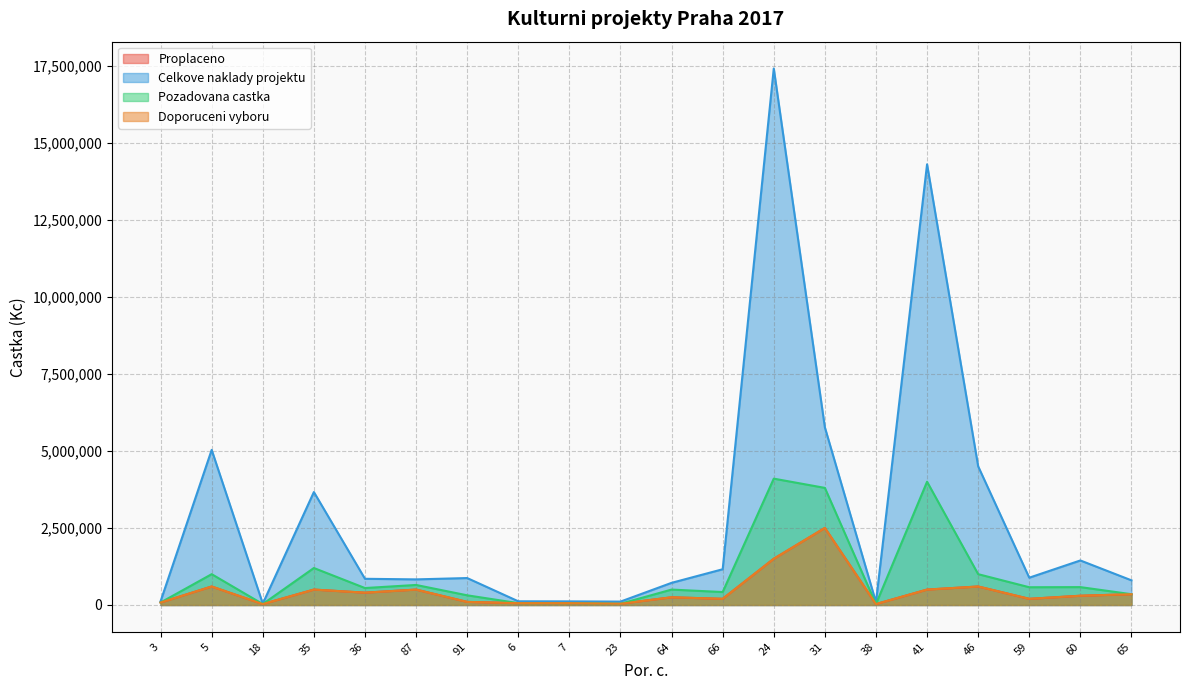

Reading right to left, transcribe all the data shown in this chart.

Proplaceno: 65=350000	60=300000	59=200000	46=600000	41=500000	38=30000	31=2500000	24=1500000	66=200000	64=250000	23=40000	7=60000	6=60000	91=100000	87=500000	36=400000	35=500000	18=30000	5=600000	3=80000
Celkove naklady projektu: 65=800000	60=1445000	59=886000	46=4500000	41=14300000	38=90000	31=5765000	24=17410000	66=1160000	64=718480	23=110000	7=117000	6=120000	91=874000	87=831000	36=850000	35=3665000	18=45000	5=5033486	3=120000
Pozadovana castka: 65=350000	60=580000	59=576000	46=1000000	41=4000000	38=30000	31=3800000	24=4100000	66=420000	64=500000	23=40000	7=60000	6=60000	91=314000	87=650000	36=550000	35=1200000	18=30000	5=1000000	3=80000
Doporuceni vyboru: 65=350000	60=300000	59=200000	46=600000	41=500000	38=30000	31=2500000	24=1500000	66=200000	64=250000	23=40000	7=60000	6=60000	91=100000	87=500000	36=400000	35=500000	18=30000	5=600000	3=80000